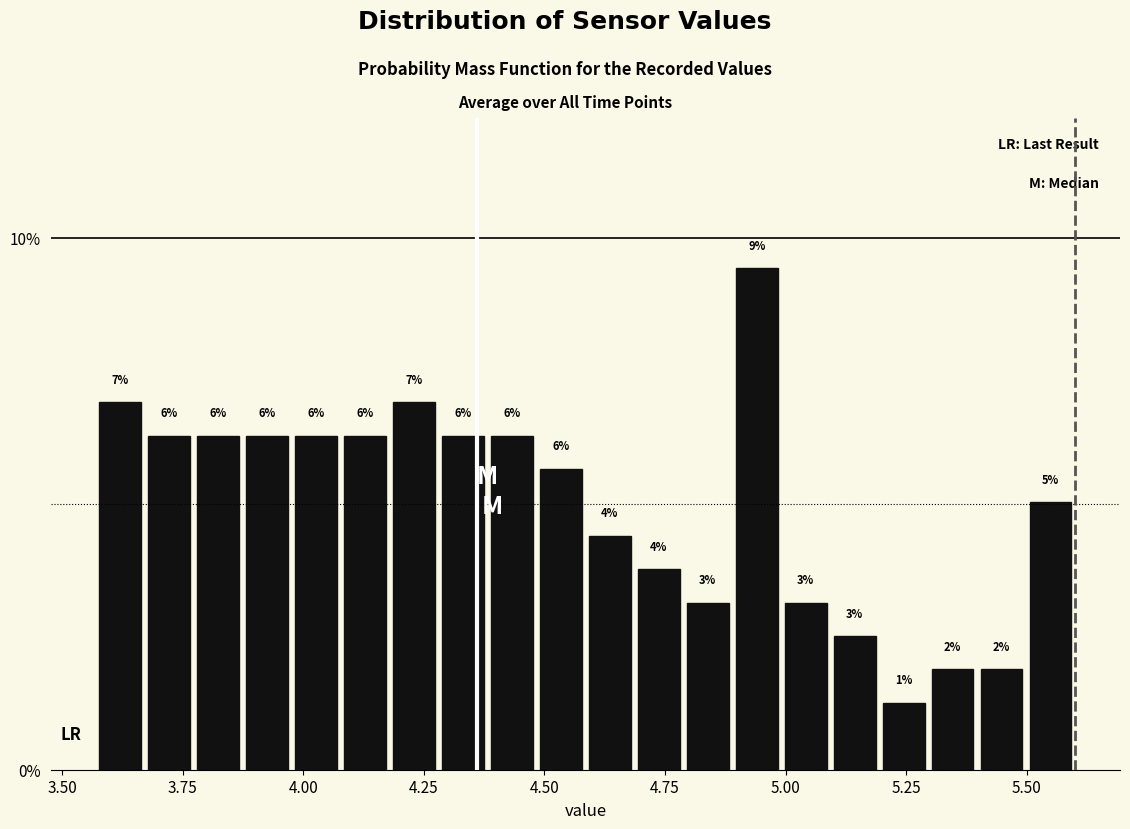

Around what value on the x-axis is the tallest bar? Give the approximate position of its centre, as read against the axis.

4.95